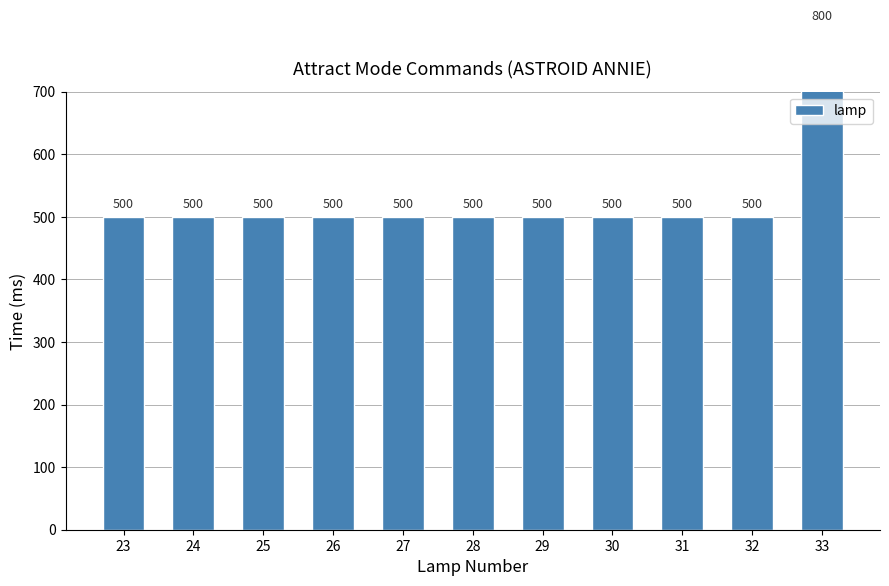

Are the bars horizontal?

No